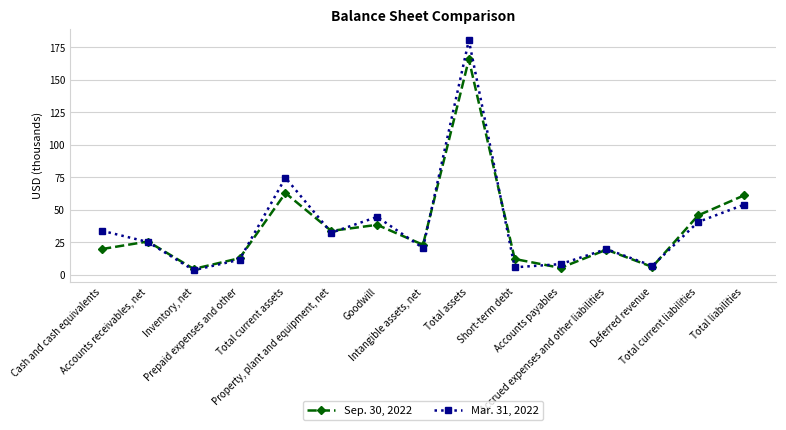

True or false: Mar. 31, 2022 has more than 1 points higher than both neighbors.

True